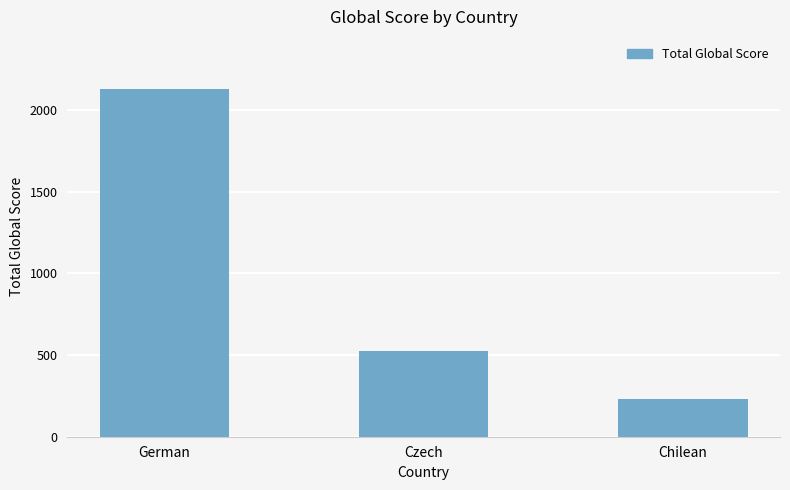

What is the value of the 3rd bar from the left?

230